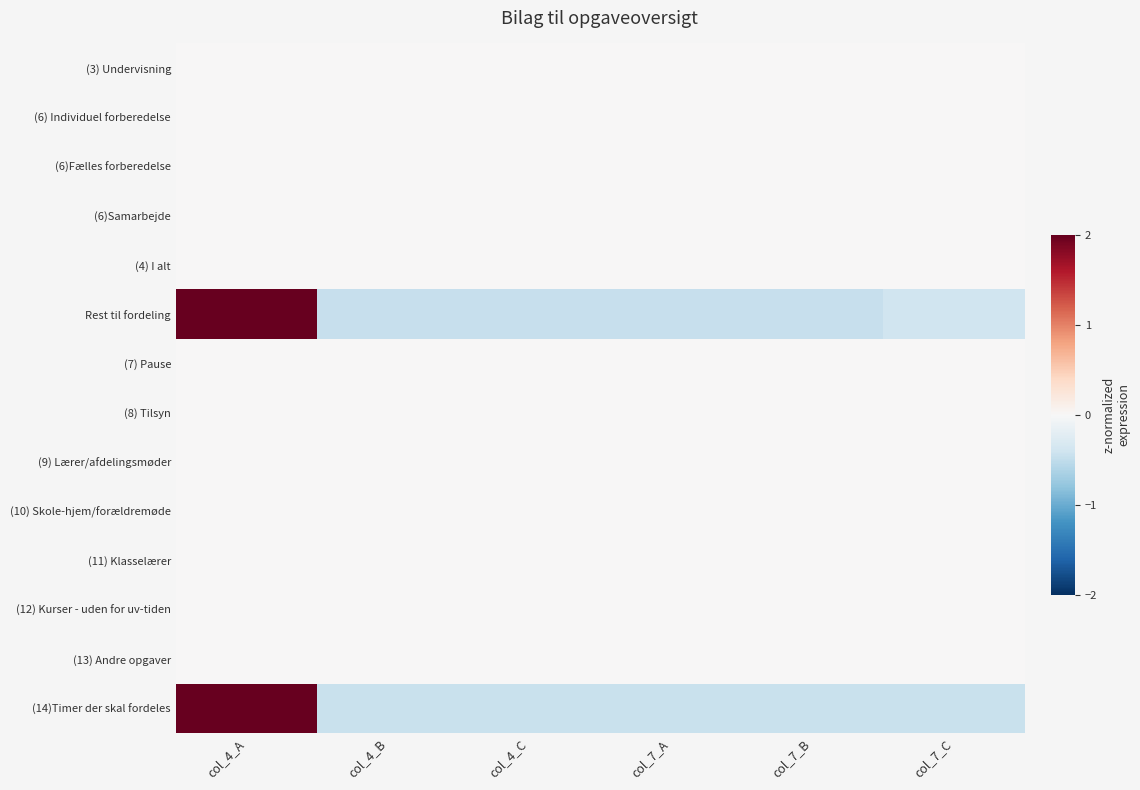

Which series has the largest range (max minus min)?

Rest til fordeling